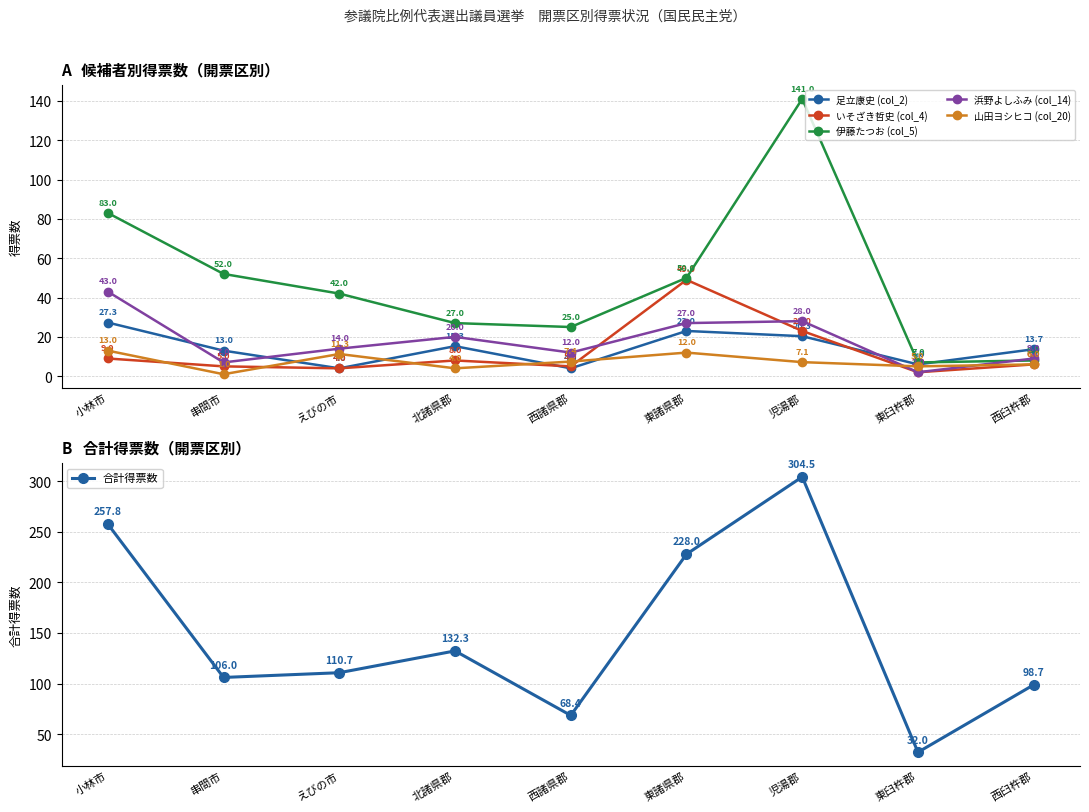

What is the spread (max minus min) of values at 児湯郡?

297.3